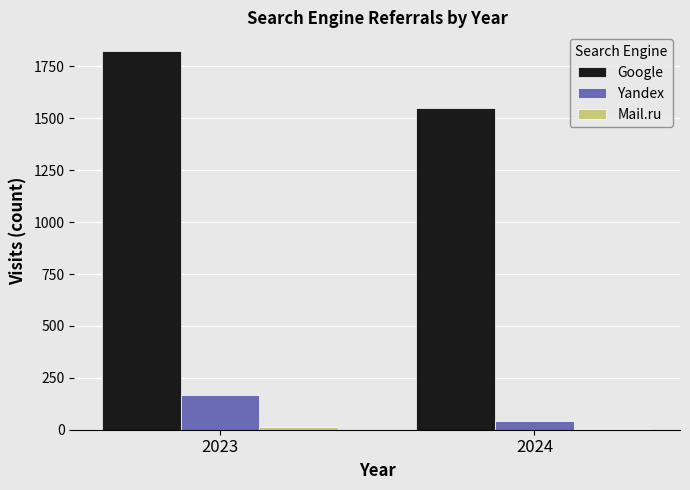

What is the average value of the Google series?

1686